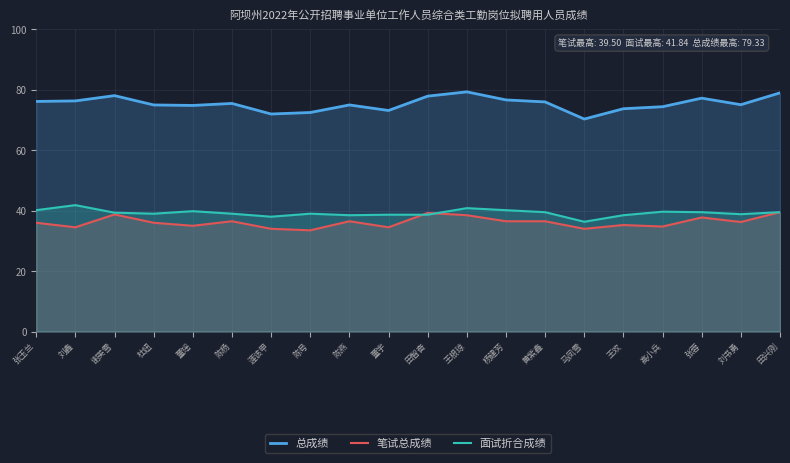

At 张玉兰, list the series in order from largest to smallest.

总成绩, 面试折合成绩, 笔试总成绩